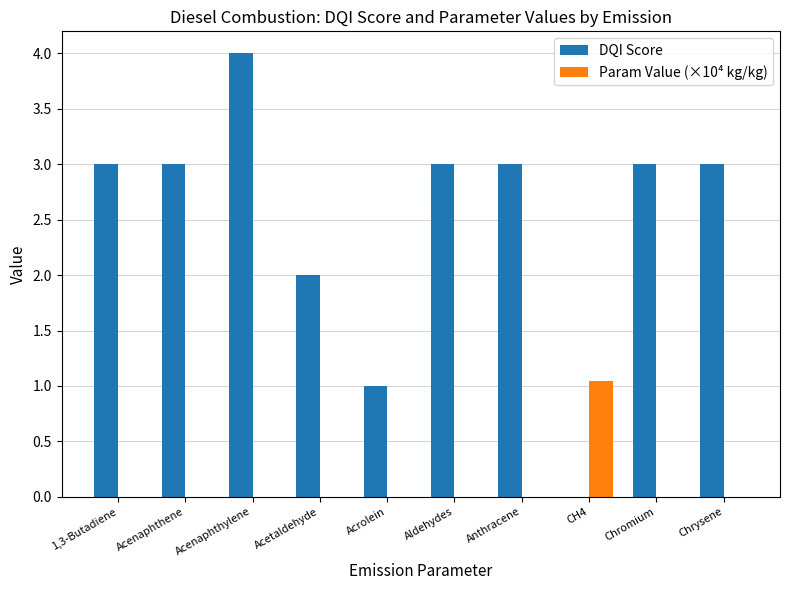

Which category has the highest value in the Param Value (×10⁴ kg/kg) series?

CH4